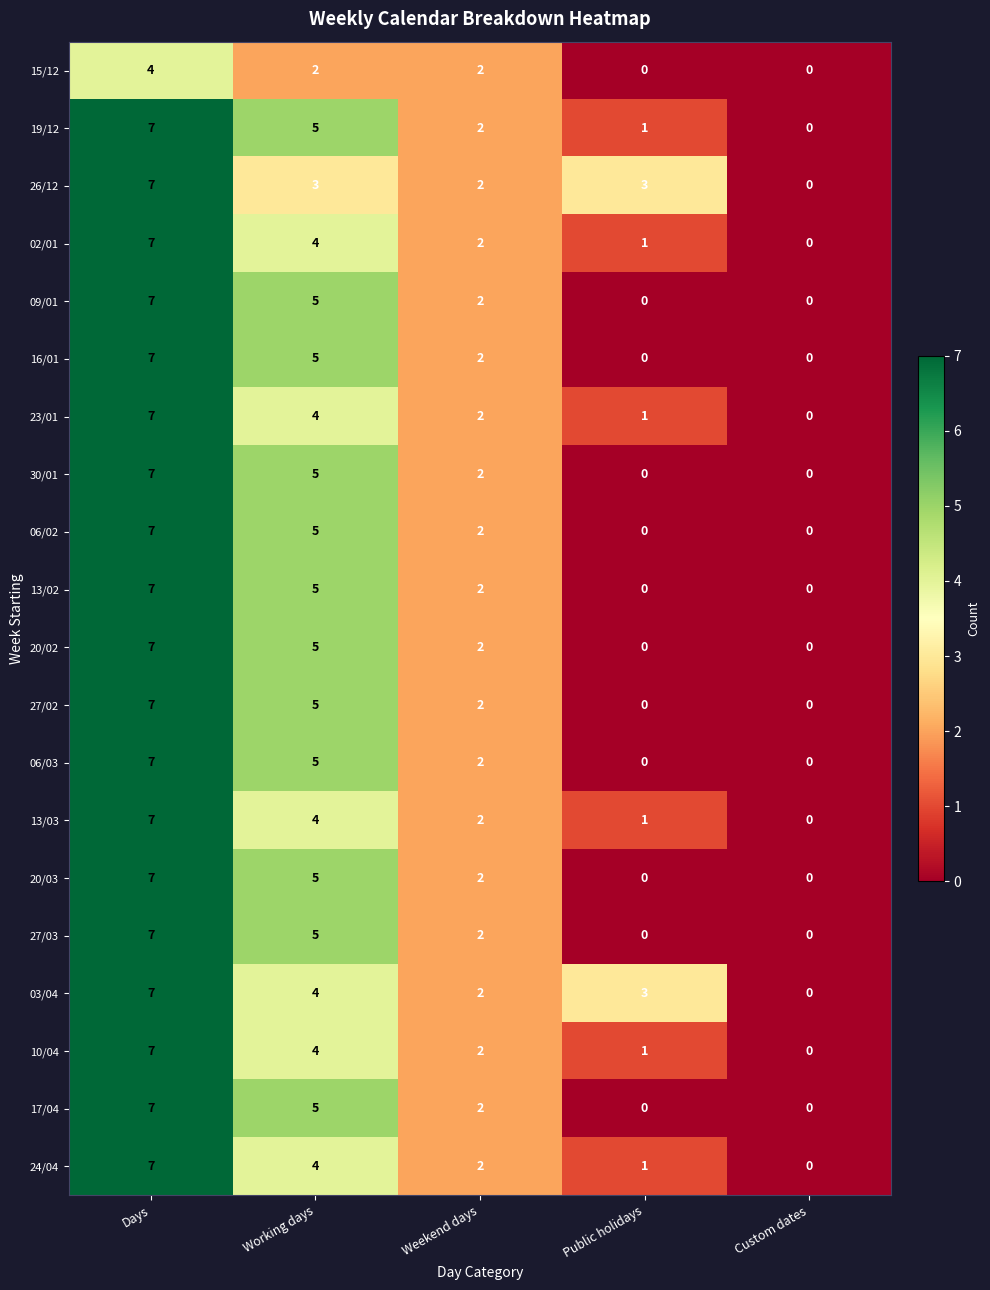

Where is 20/02 nearest to the value 3?

Weekend days